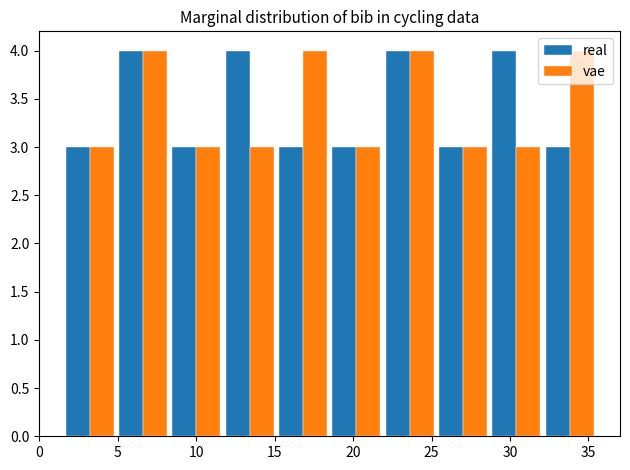

Reading left to right, transcribe this chart: for each range on the x-axis, give the height of each series' bar. Neither the bar edges nor the heights are printed on the chart, so give them approximately, as read against the axes.

1.5 to 4.9: real=3	vae=3
4.9 to 8.3: real=4	vae=4
8.3 to 11.7: real=3	vae=3
11.7 to 15.1: real=4	vae=3
15.1 to 18.5: real=3	vae=4
18.5 to 21.9: real=3	vae=3
21.9 to 25.3: real=4	vae=4
25.3 to 28.7: real=3	vae=3
28.7 to 32.1: real=4	vae=3
32.1 to 35.5: real=3	vae=4